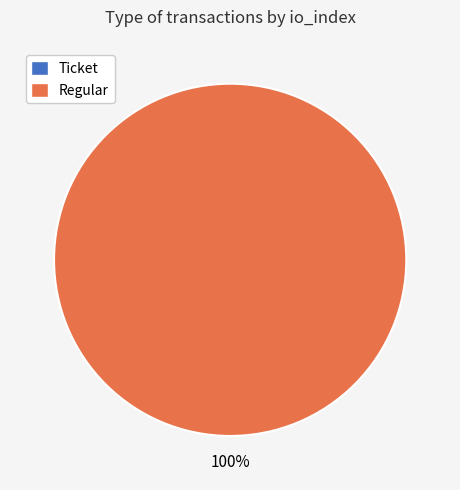

What is the largest slice in the pie chart?

Regular (io_index=4)